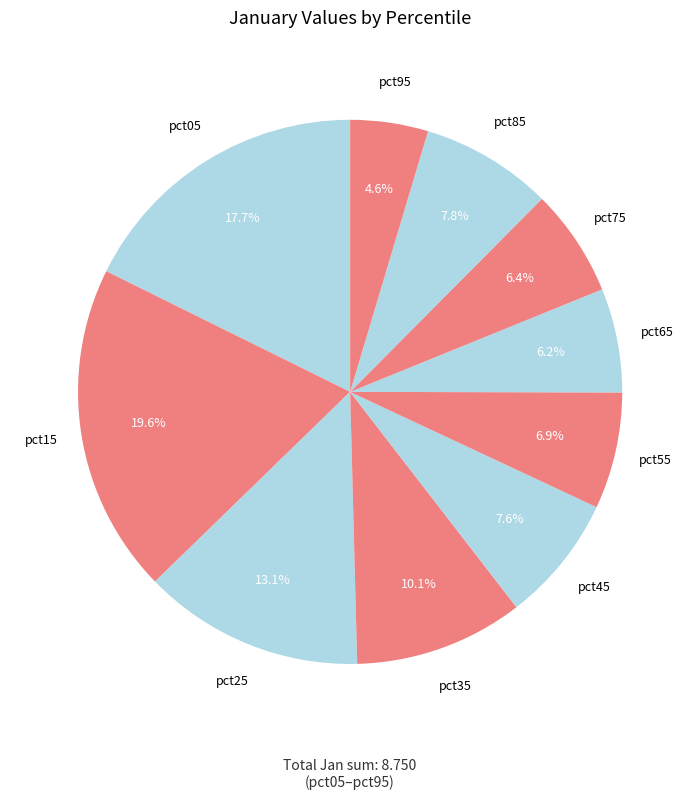

What is the largest slice in the pie chart?

pct15